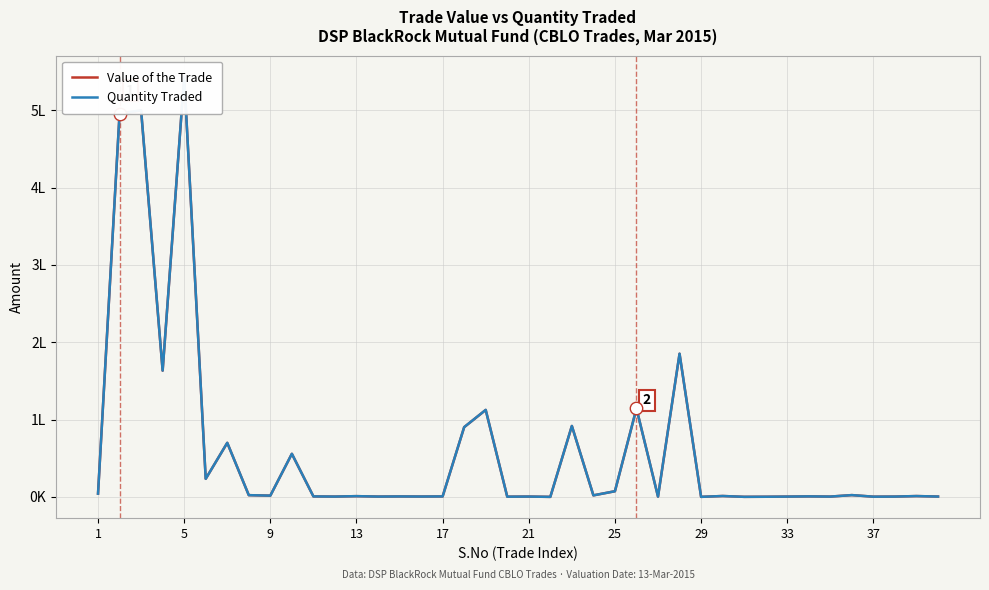

Which series contains the lowest Y value?

Value of the Trade